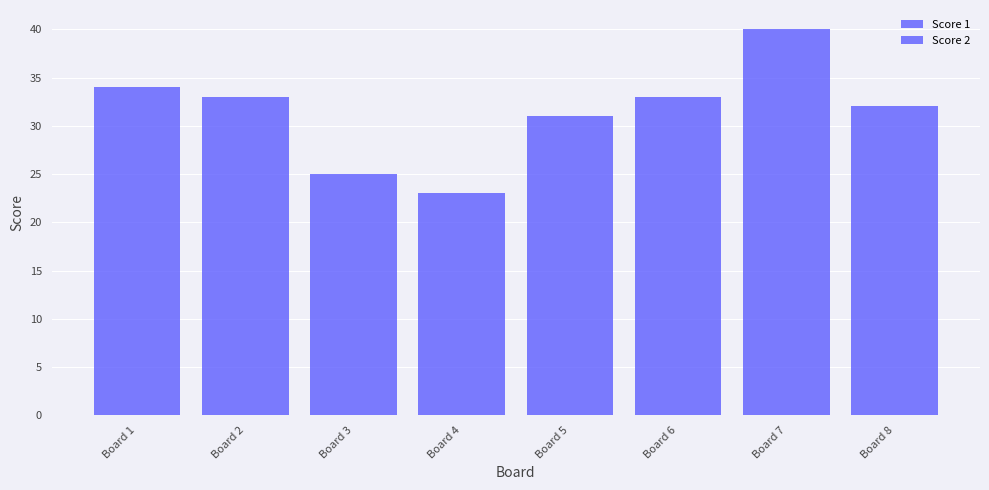

How many data points does each series have?

8